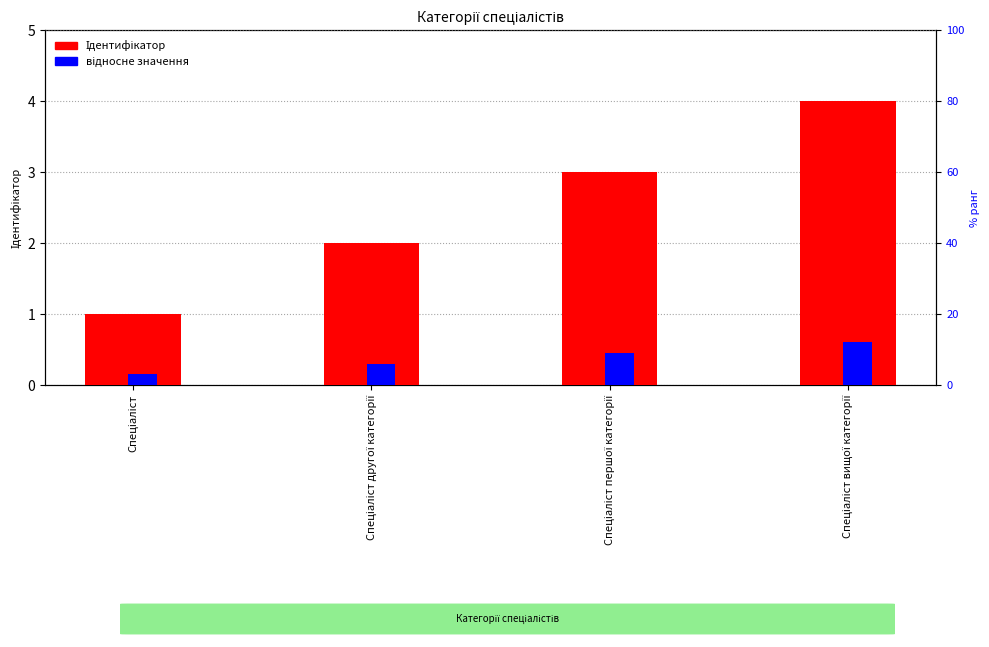

How many bars are there in total?

8